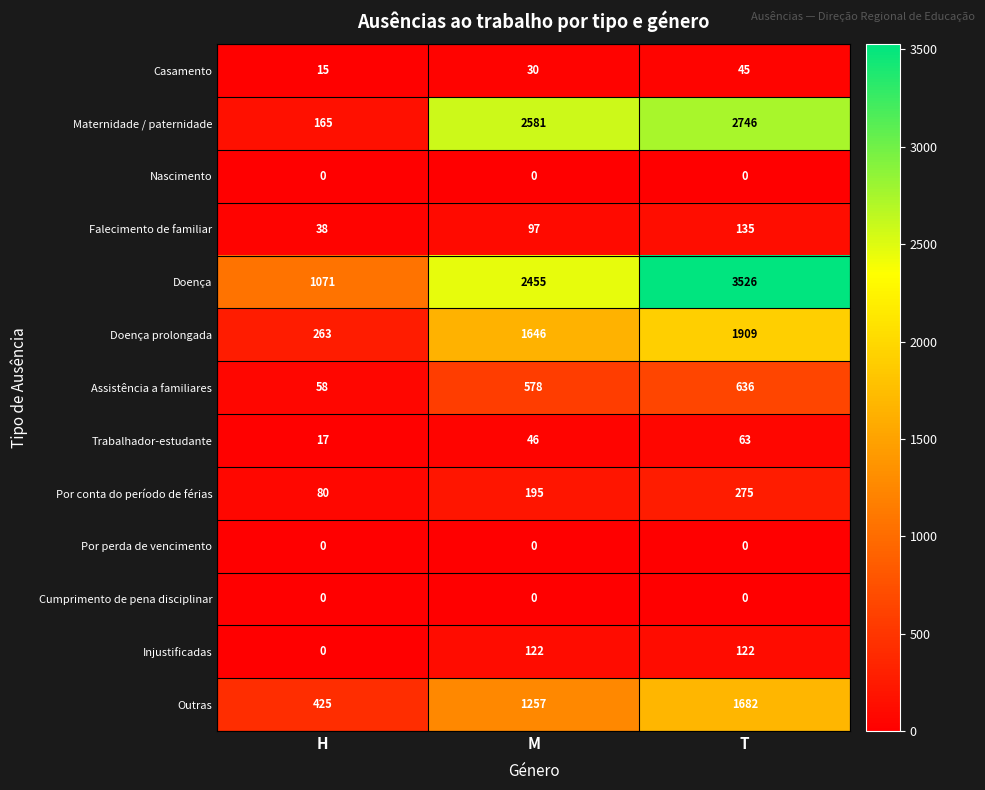

Which series has the largest range (max minus min)?

Maternidade / paternidade